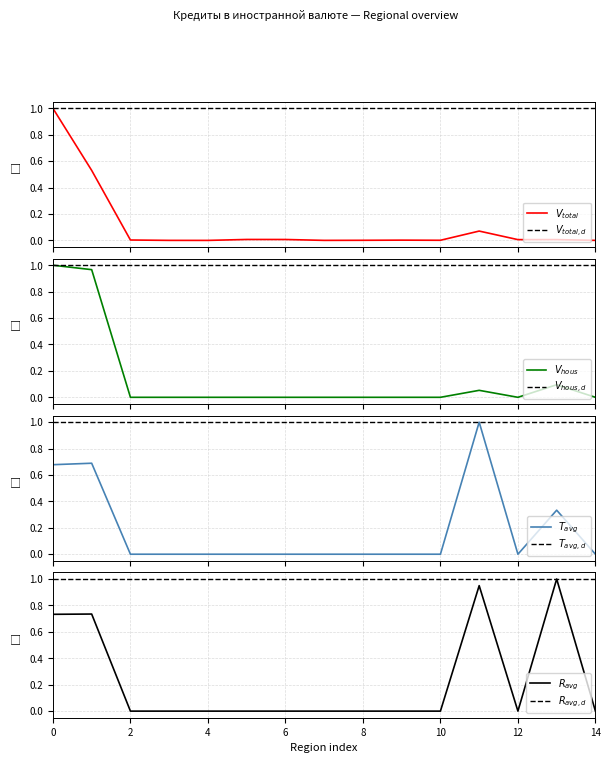

Is this an area chart (filled region under the line)?

No